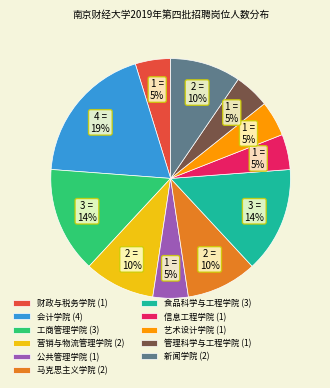

Is the sum of 食品科学与工程学院 (3) and 财政与税务学院 (1) greater than half?

No